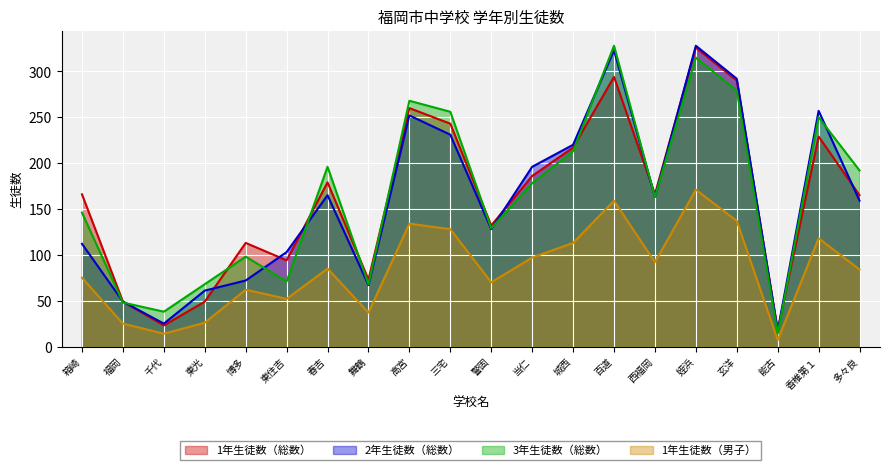

Which series has the largest range (max minus min)?

3年生徒数（総数）